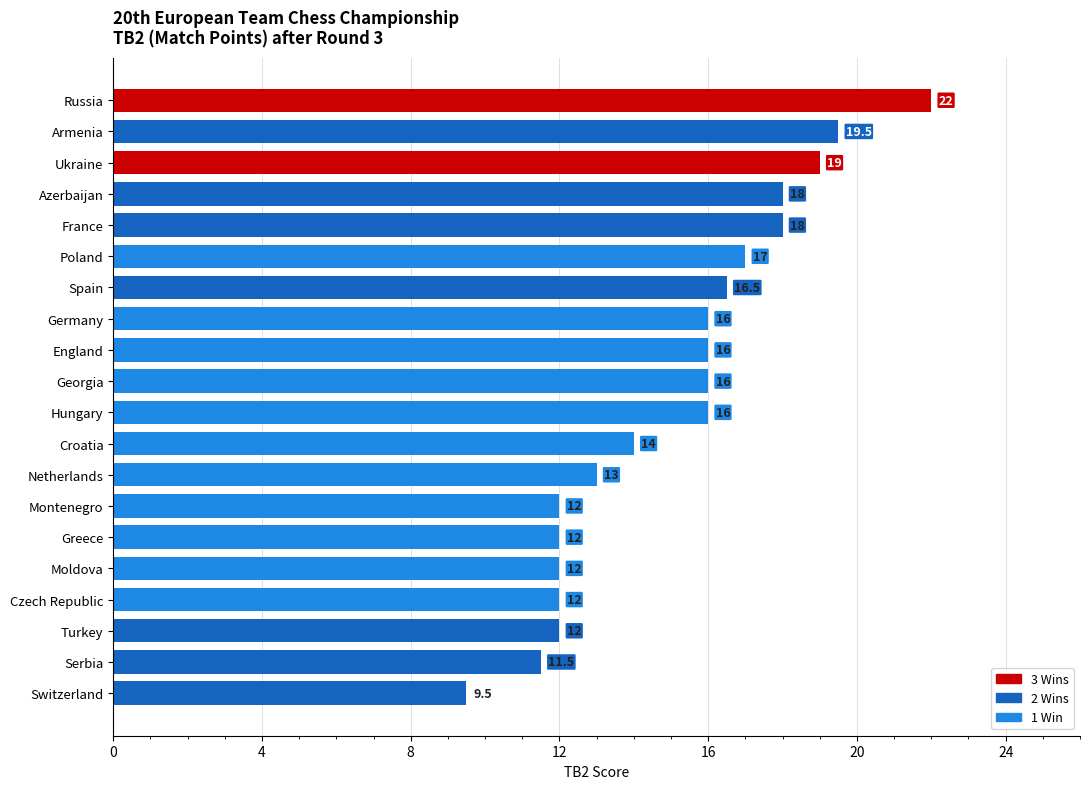

At which label is the value closest to 15?

Croatia